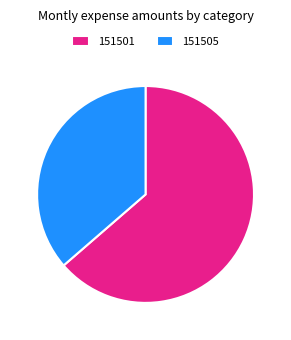

Between 151505 and 151501, which is larger?

151501